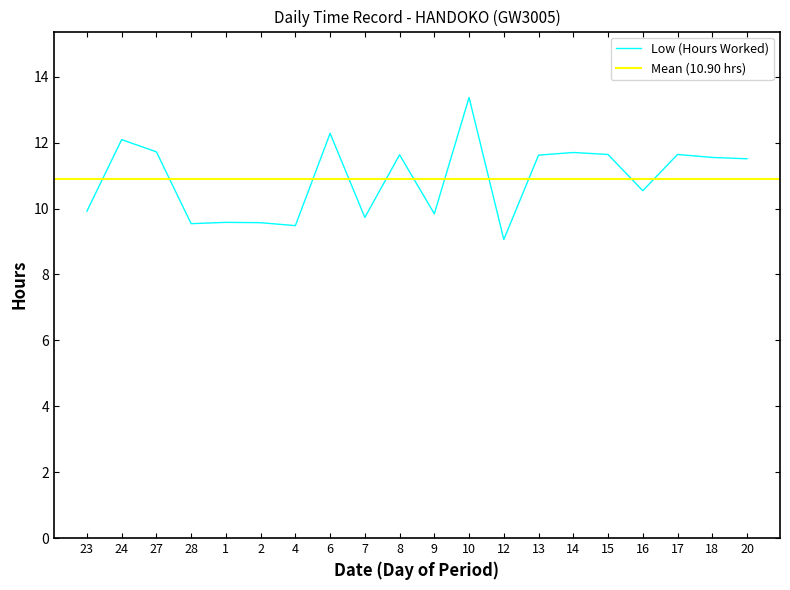

The value at 13 is 16.4. True or false?

False